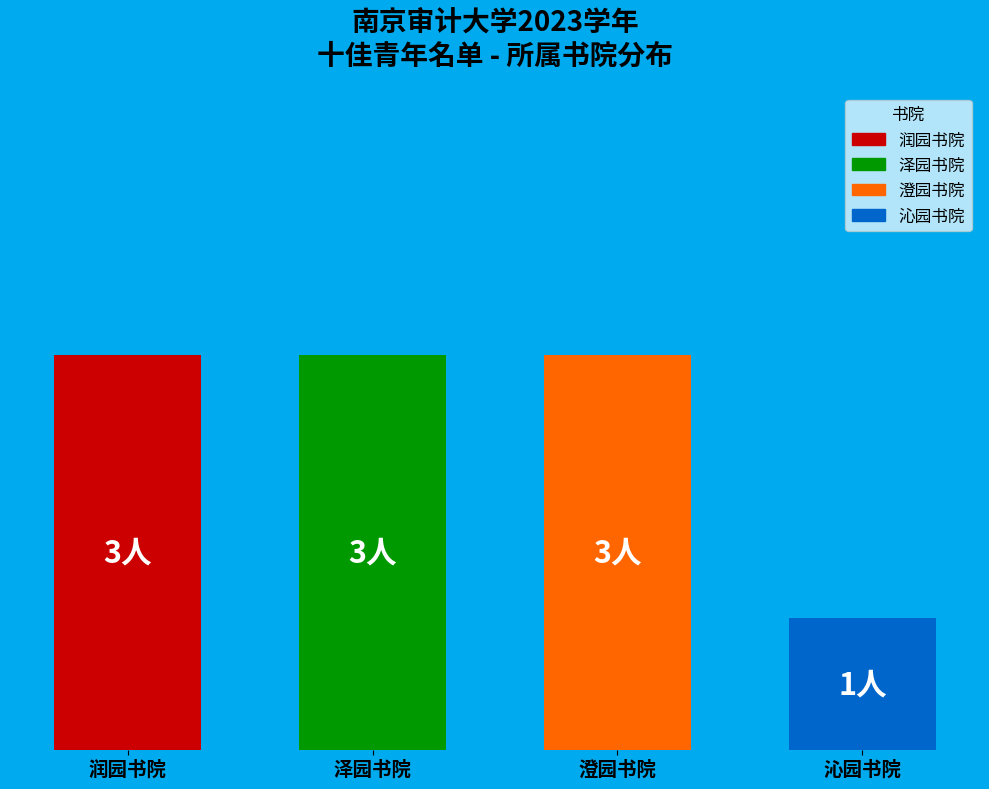

Rank the categories by value from highest to lowest.

润园书院, 泽园书院, 澄园书院, 沁园书院